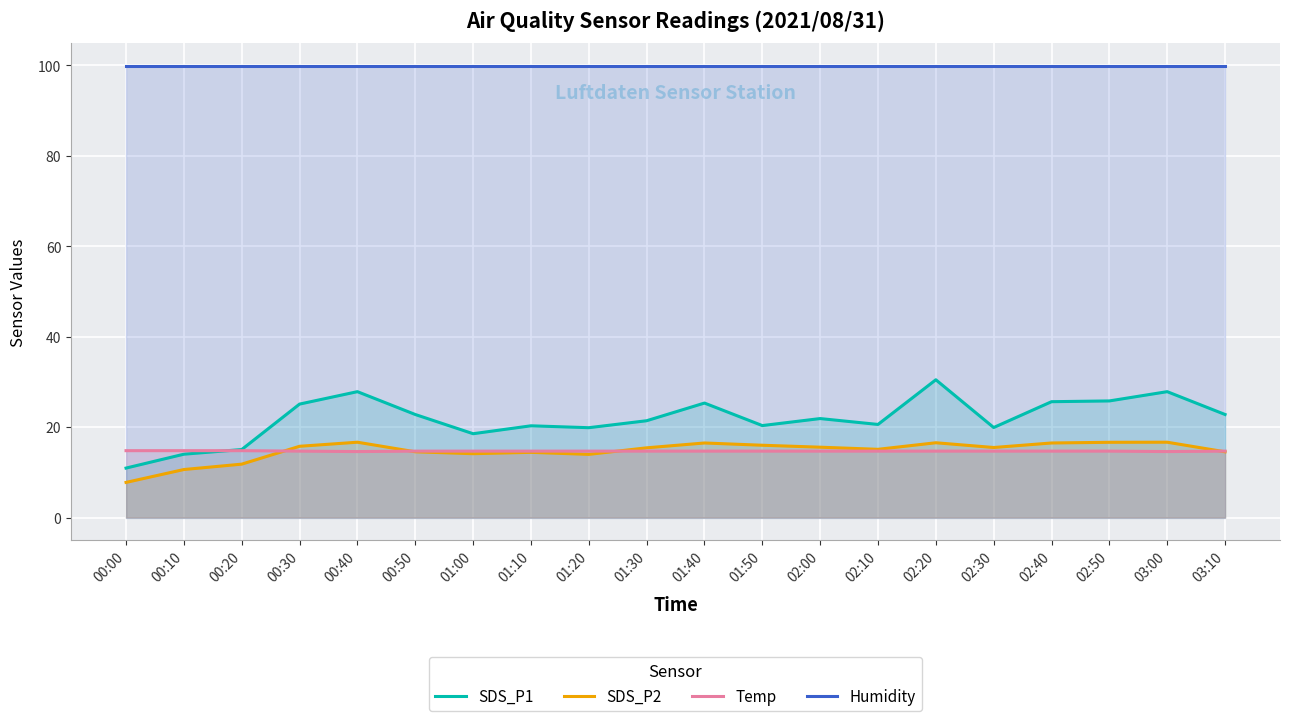

Count the Temp values in the range 14 to 15.

20